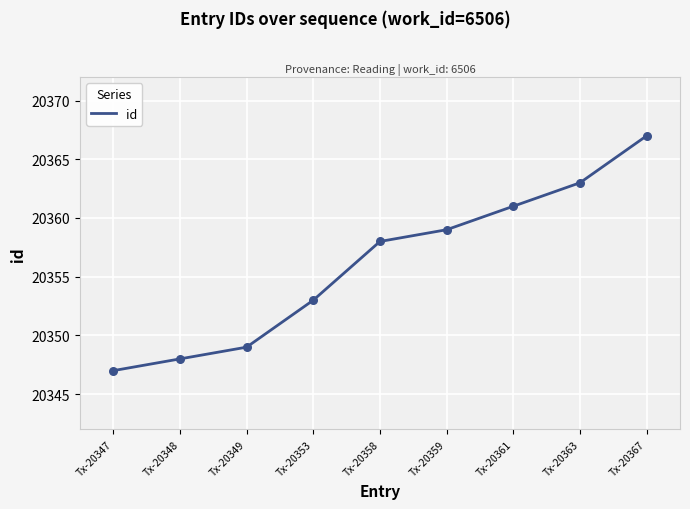

What is the change in value from Tx-20359 to Tx-20367?

+8